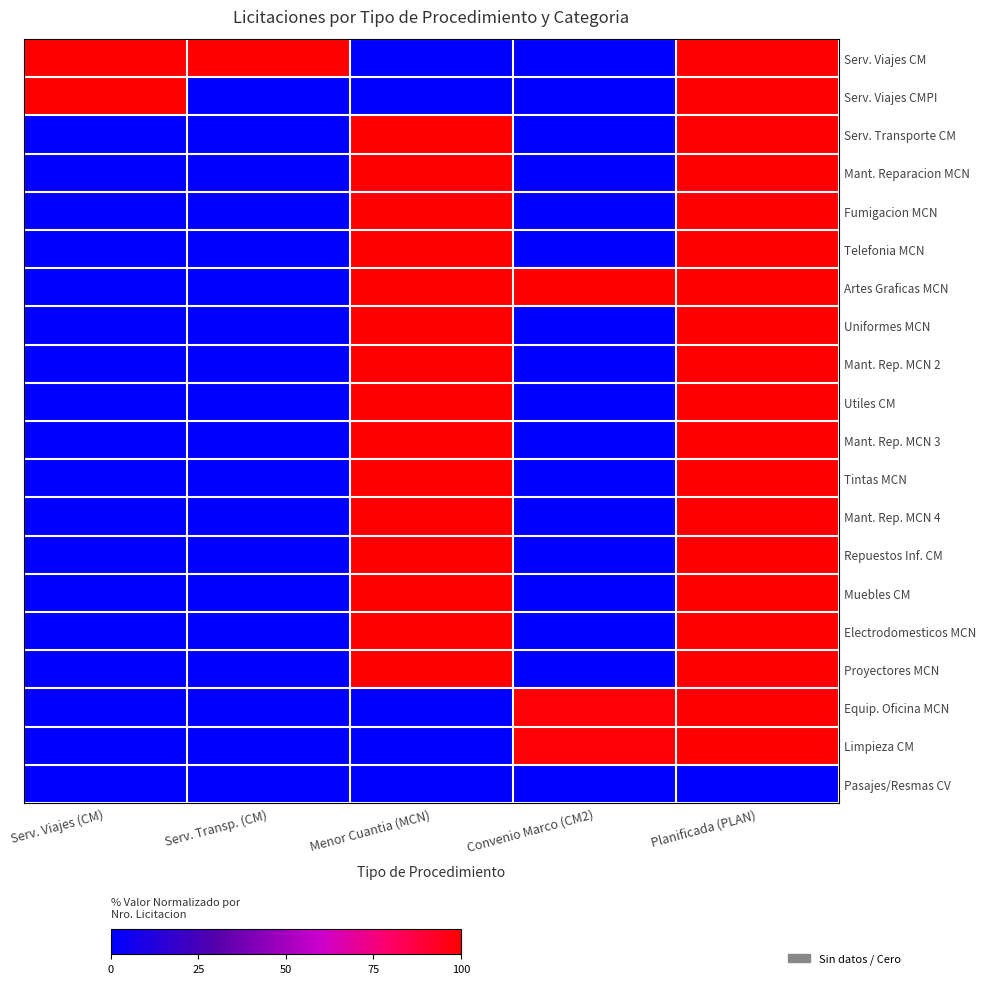

Which has a higher value, Serv. Viajes (CM) or Serv. Transp. (CM)?

Serv. Transp. (CM)